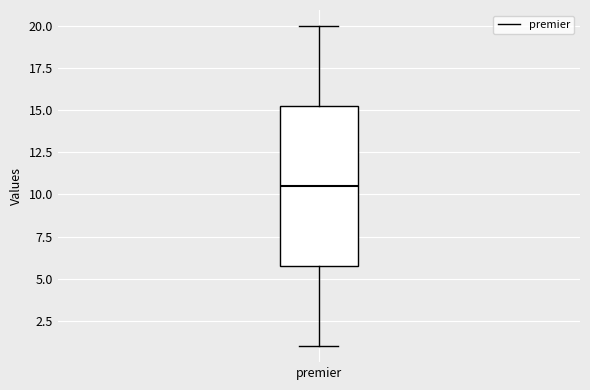

Where does the lower whisker of the box for premier end on the y-axis? The values are not printed on the chart, so give them approximately, as read against the axis.

1.0